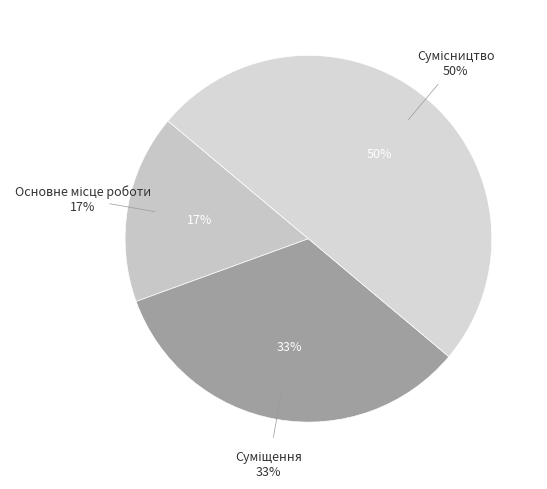

Between Сумісництво and Суміщення, which is larger?

Сумісництво